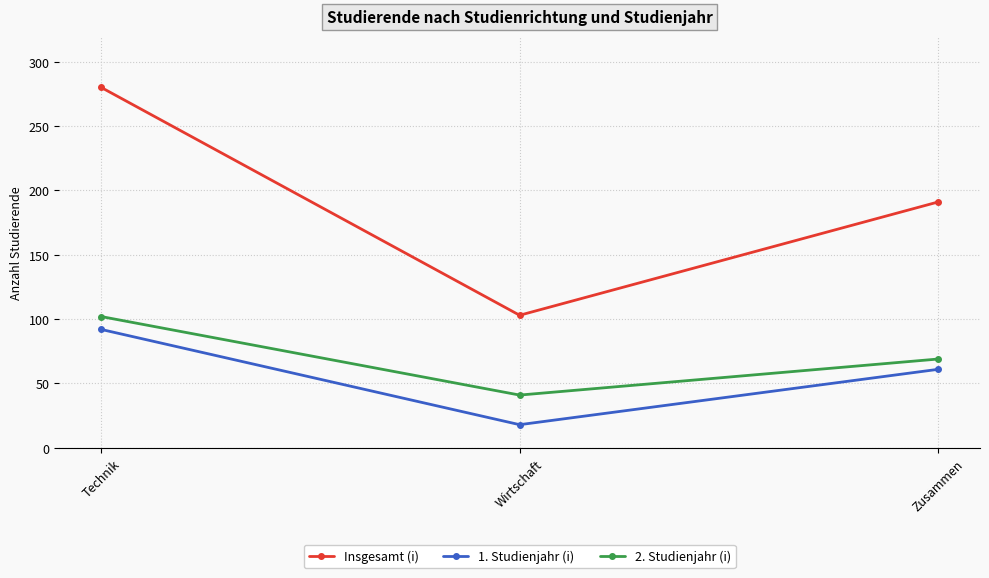

Rank the series at Technik from highest to lowest value.

Insgesamt (i), 2. Studienjahr (i), 1. Studienjahr (i)